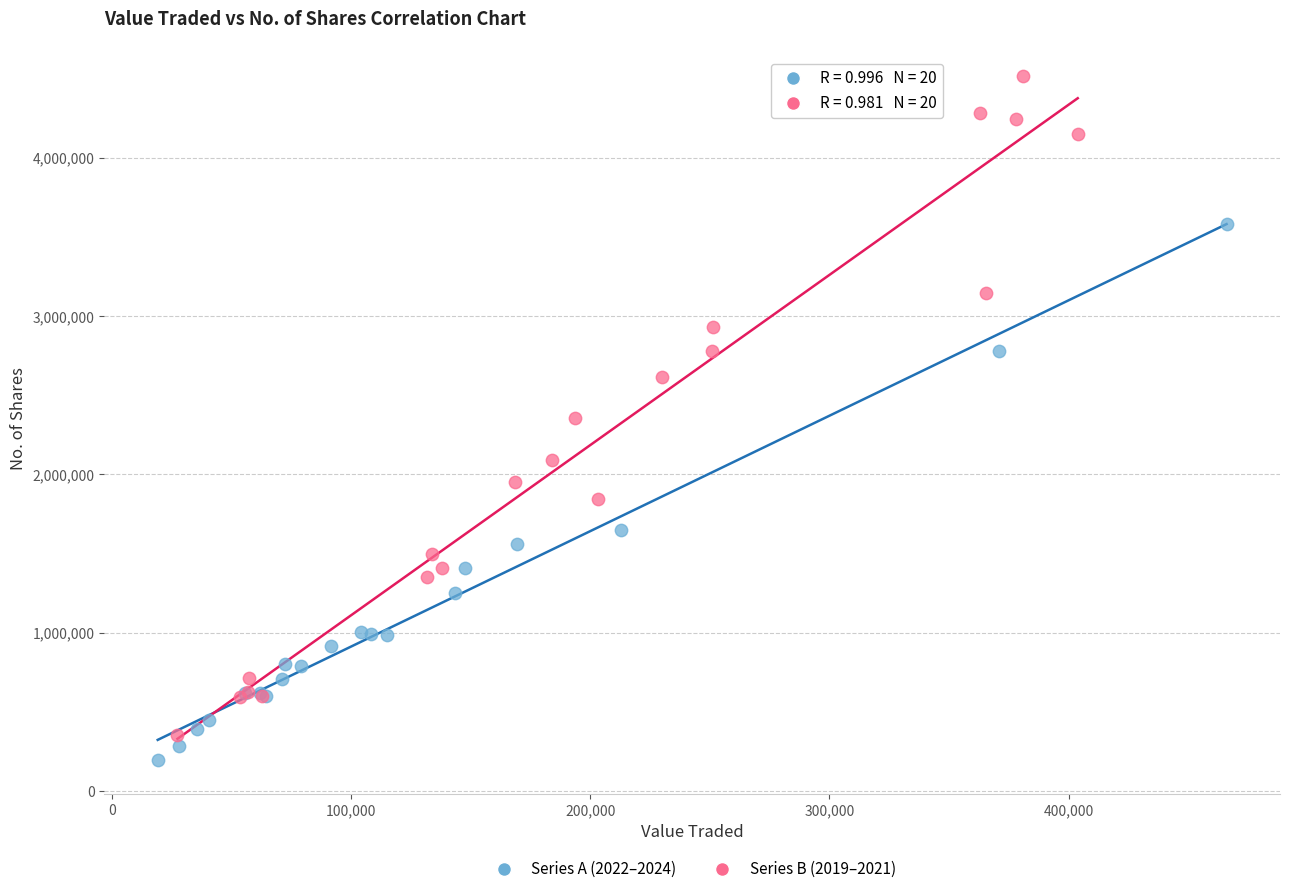

What are all the series names shown in the legend?

Series A (2022–2024), Series B (2019–2021)